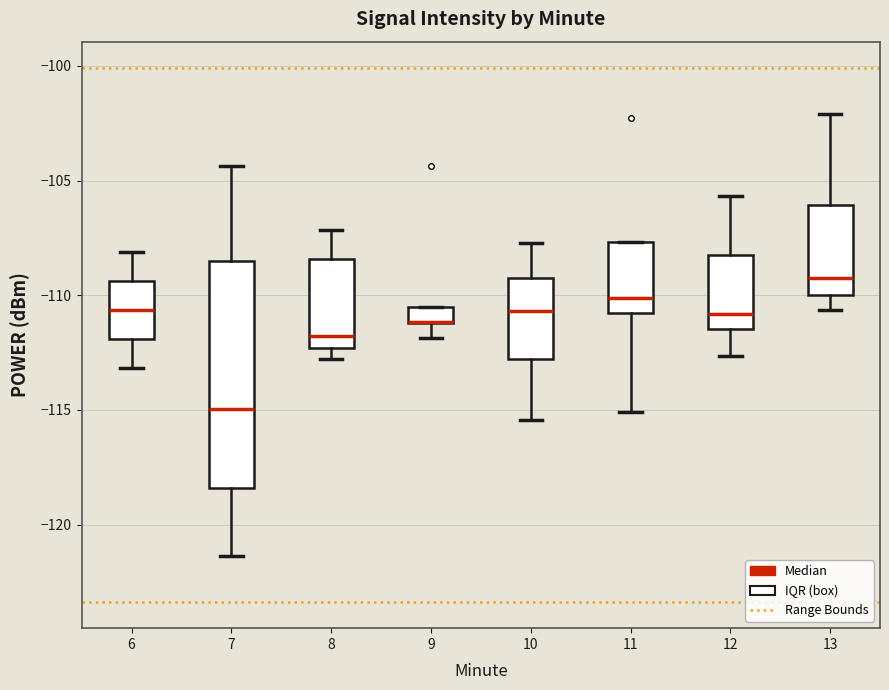

Comparing the boxes themselves (not the whiskers), which one is the tallest?

7